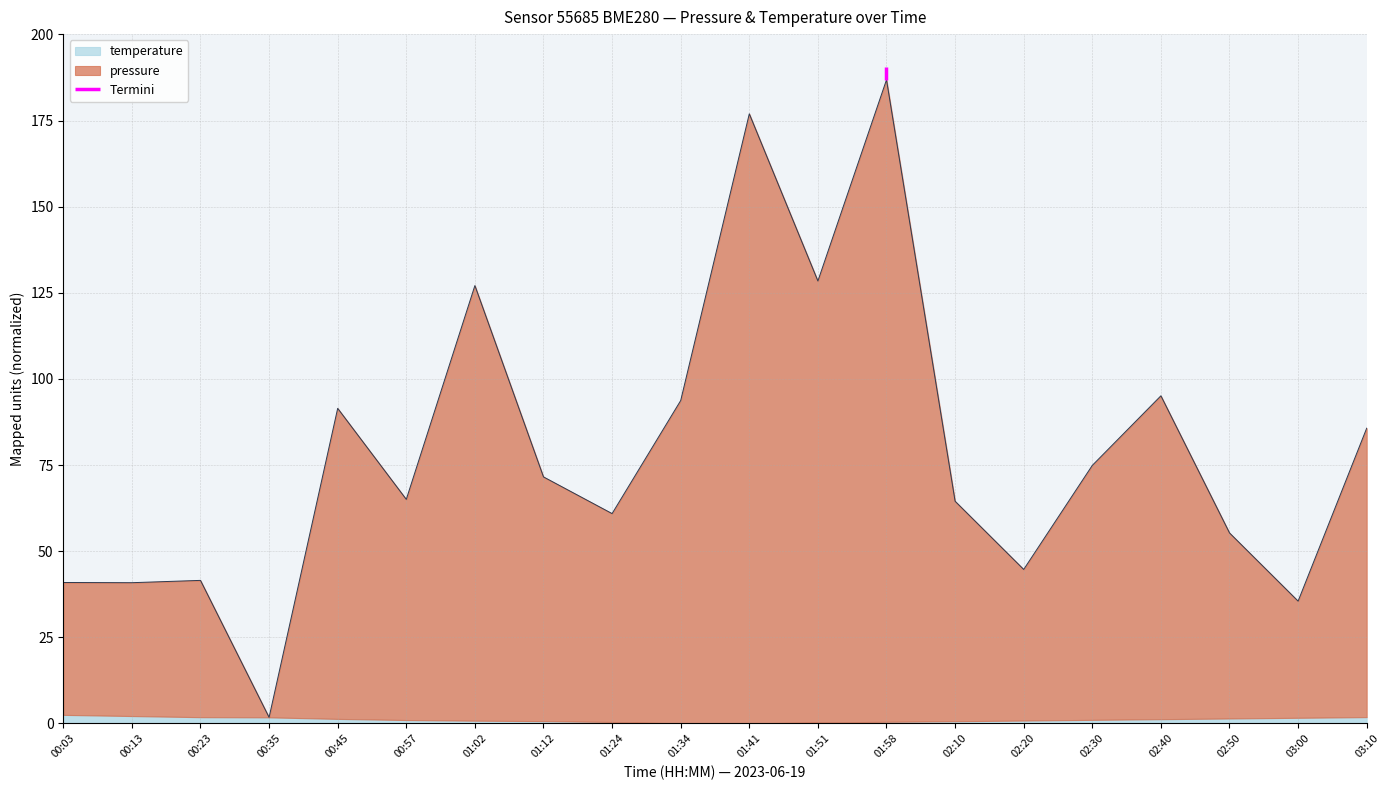

What is the label of the 10th point from the right?

01:41